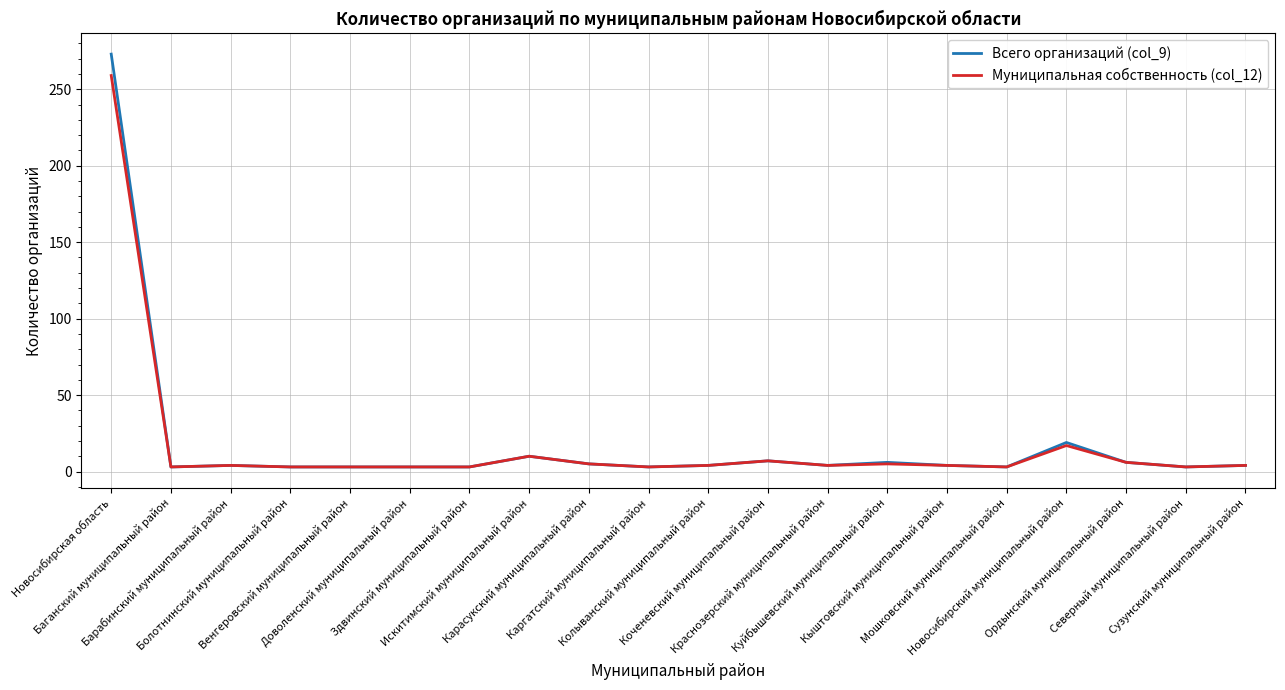

True or false: Всего организаций (col_9) has more than 0 points higher than both neighbors.

True